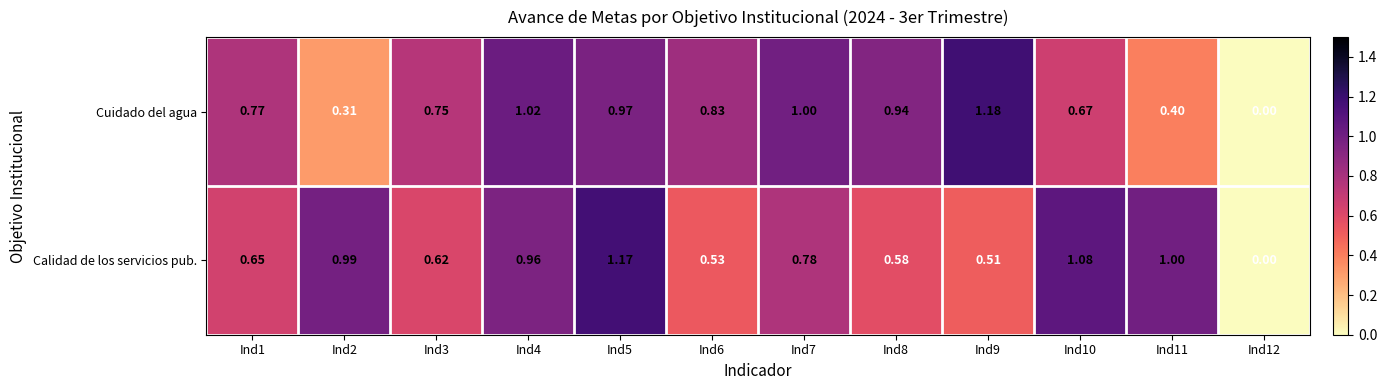

List the series in order of their peak value, highest first.

Cuidado del agua, Calidad de los servicios pub.